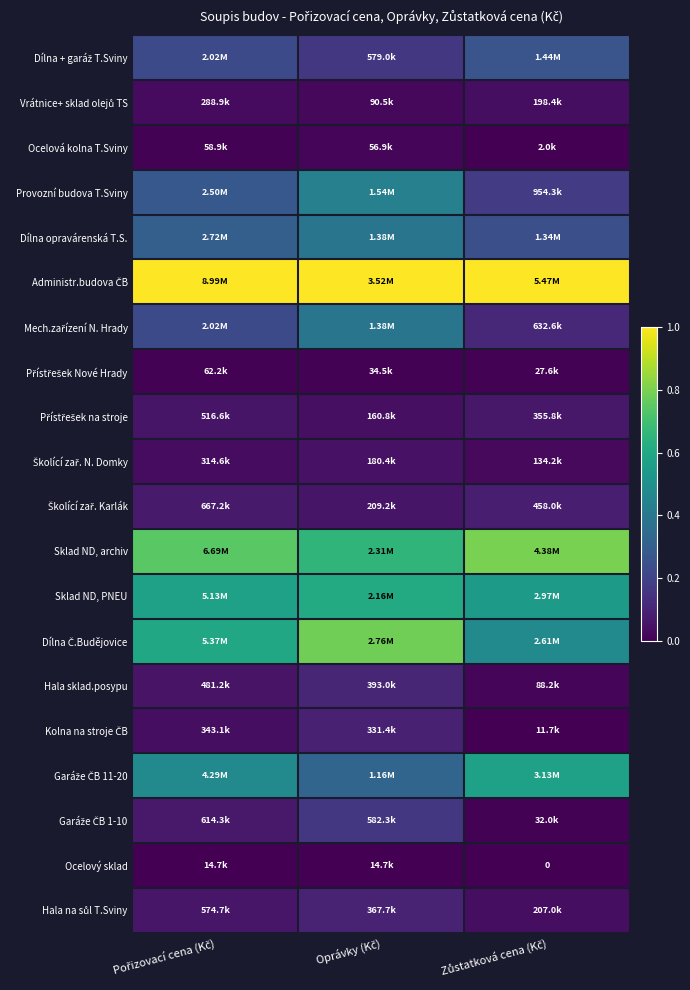

Between Oprávky (Kč) and Pořizovací cena (Kč), which is larger?

Pořizovací cena (Kč)